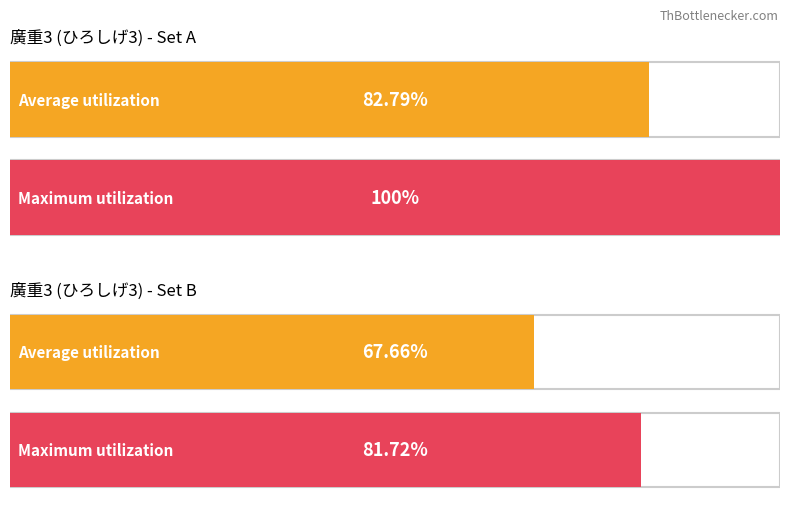

Reading left to right, list all the values displayed in this chart.

Average utilization: ひろしげ3=83	廣重3=68
Maximum utilization: ひろしげ3=100	廣重3=82